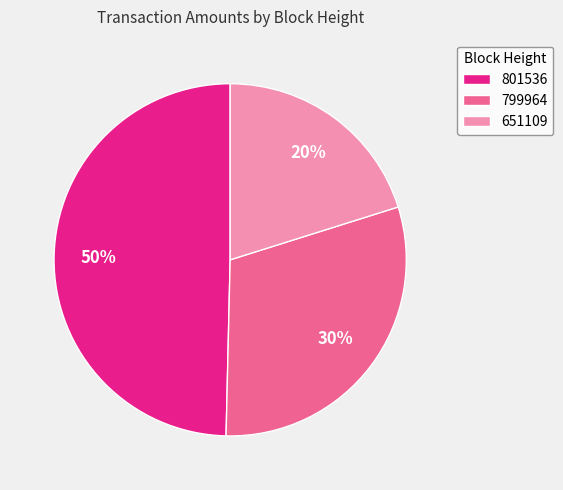

Is there a majority slice in this chart?

No